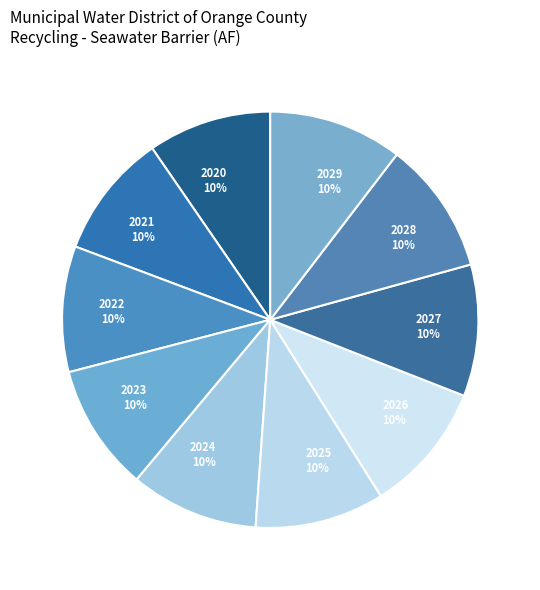

The 2023 slice represents 10% of the pie. True or false?

True